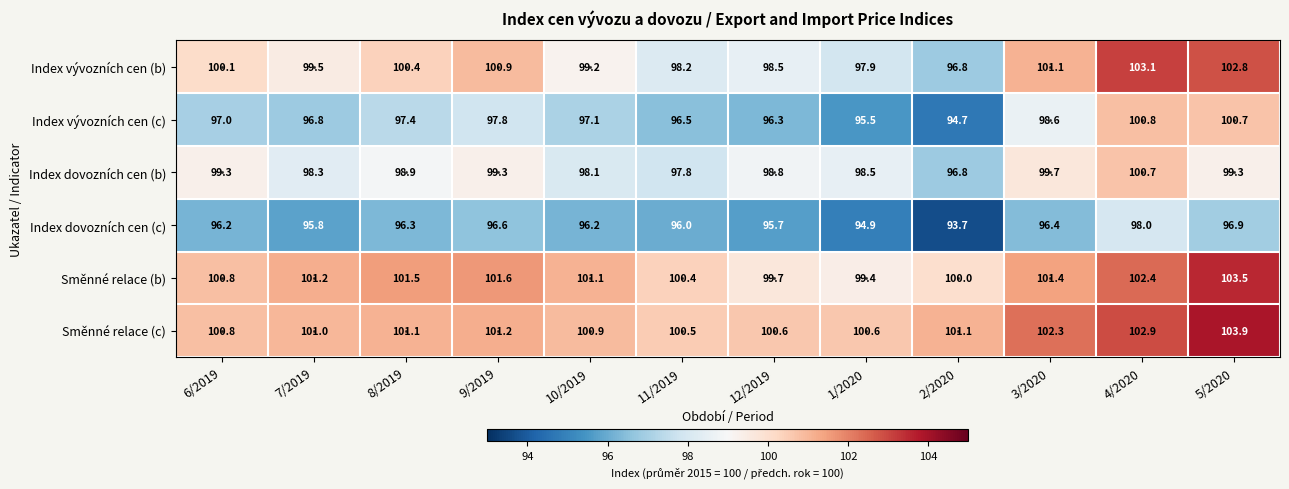

Is the value of Směnné relace (b) at 8/2019 greater than the value of Index vývozních cen (b) at 12/2019?

Yes